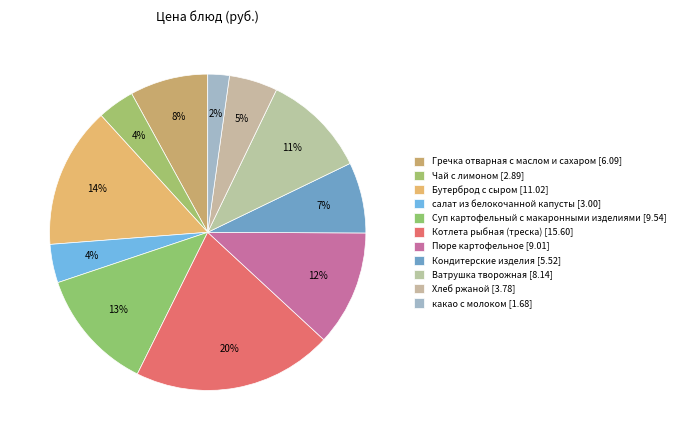

What is the change in value from Суп картофельный с макаронными изделиями to Пюре картофельное?

-0.5